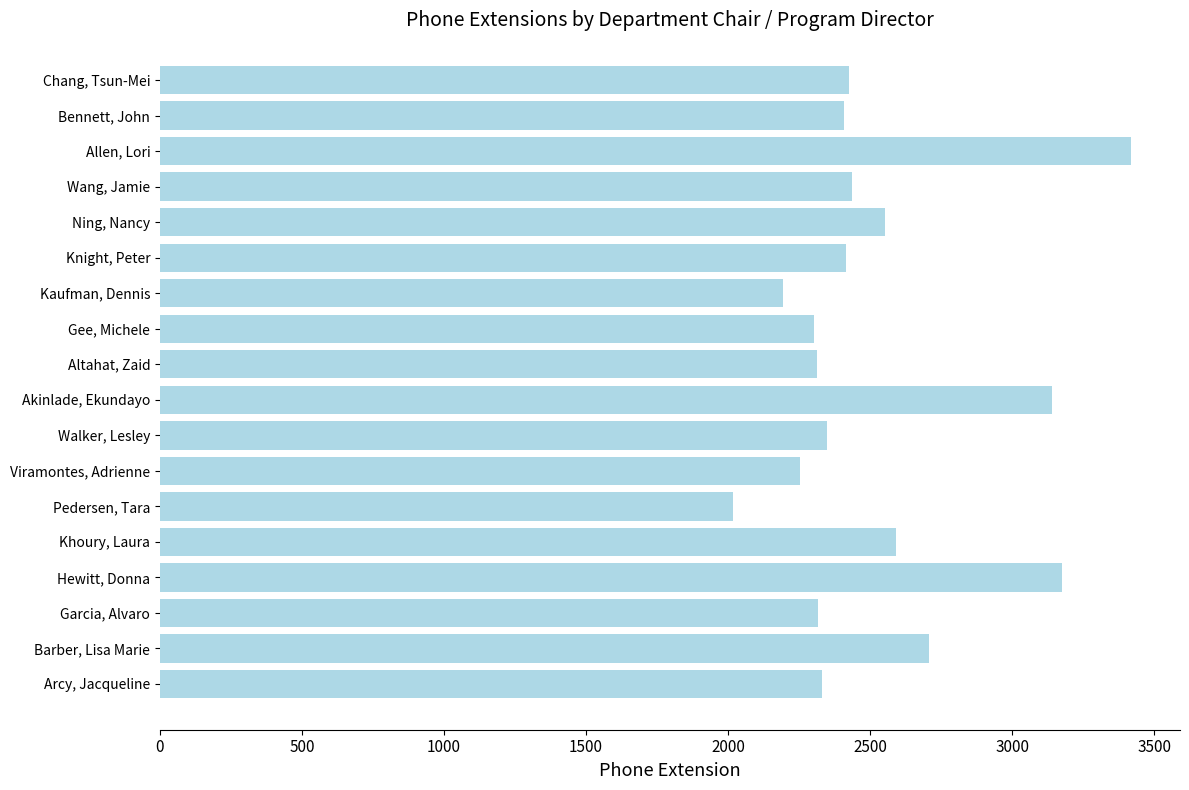

Approximately how many times larger is the value at Pedersen, Tara compared to Allen, Lori?

0.6